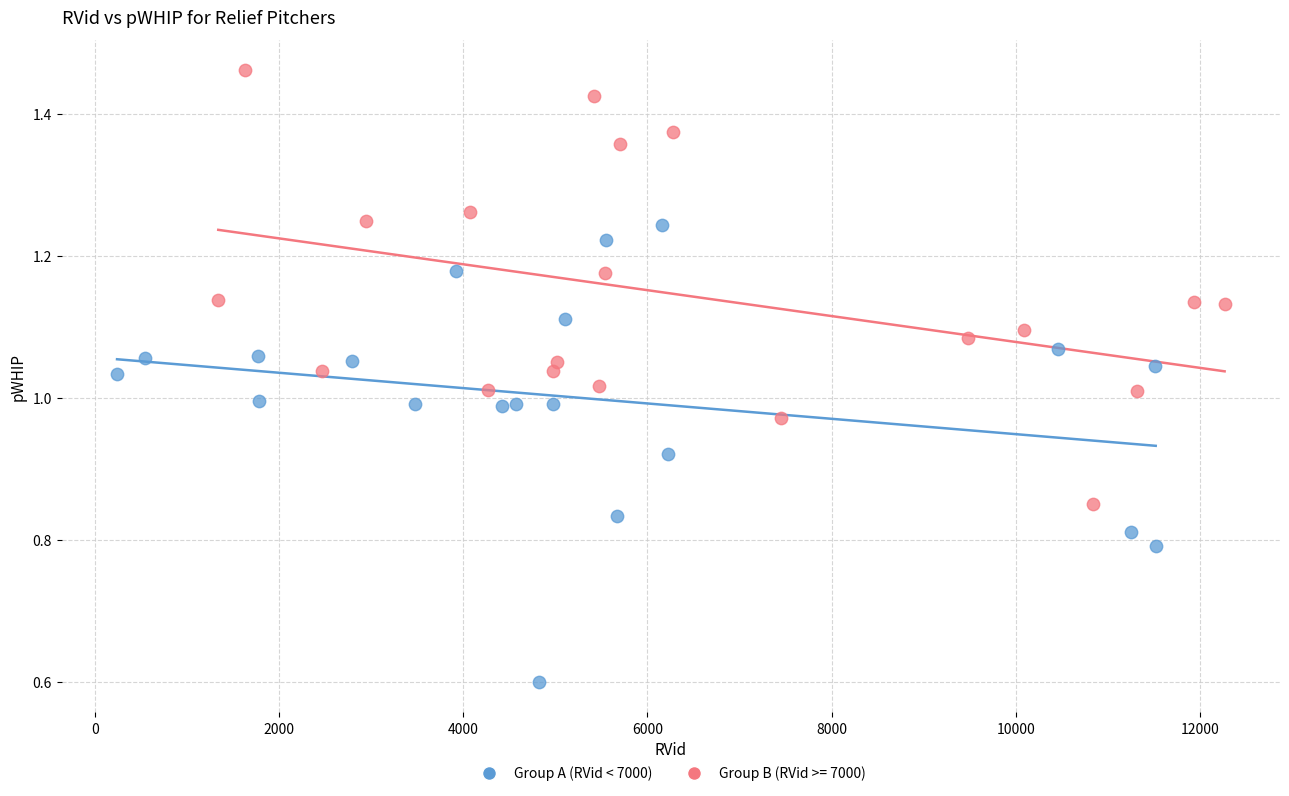

Which series contains the lowest Y value?

Group A (RVid < 7000)